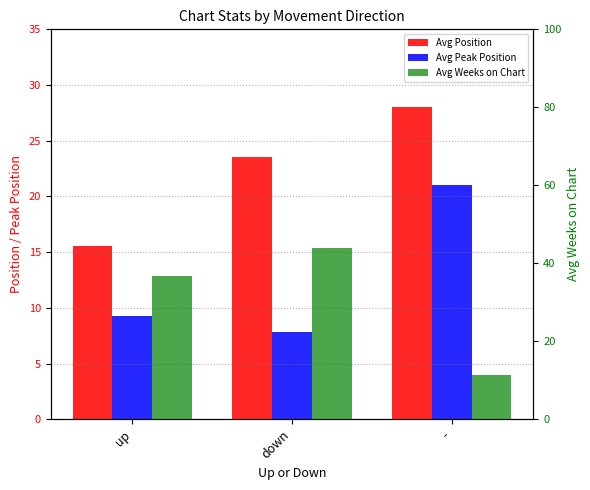

Does the chart contain any negative values?

No